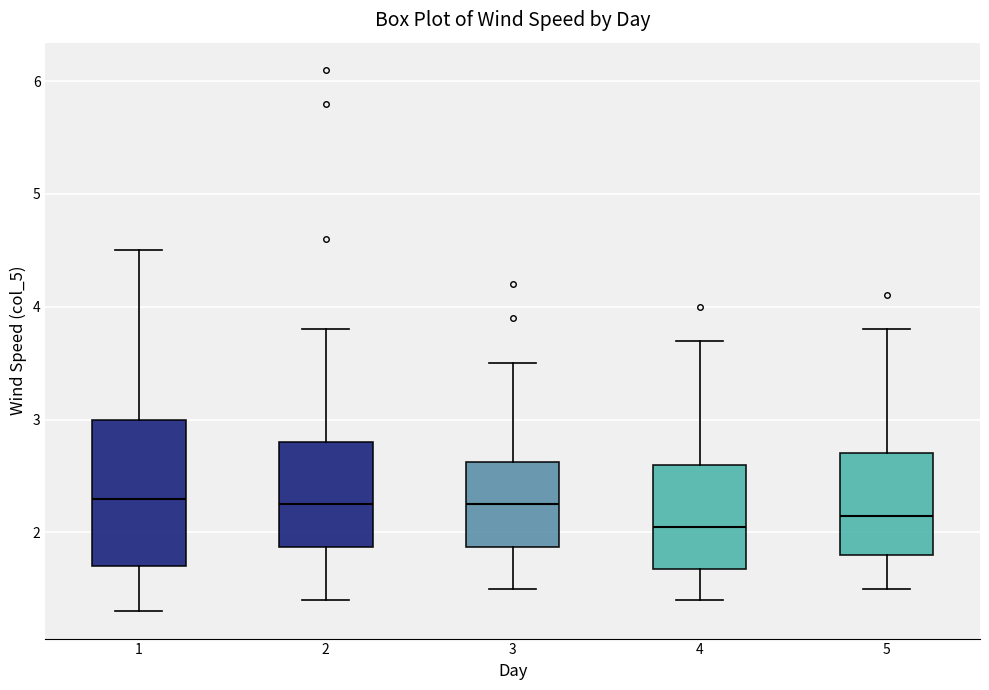

Which box is the tallest, from its lower edge to its upper edge?

1